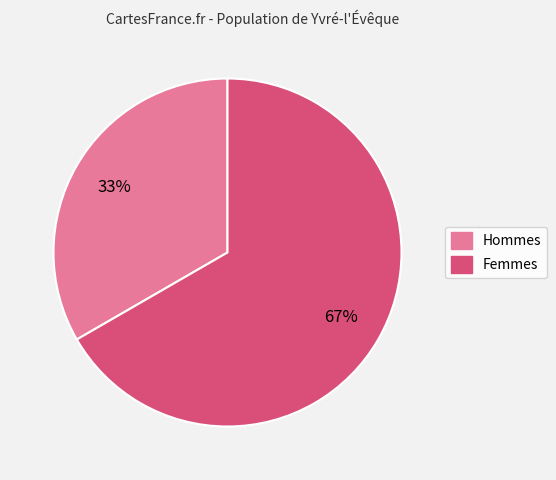

To the nearest percent, what is the average slice percentage?

50%